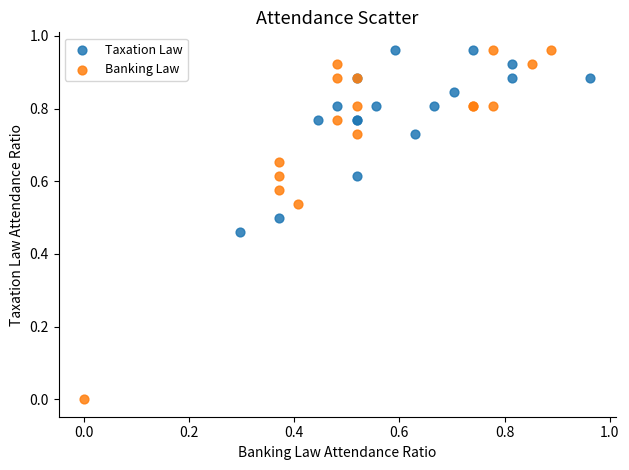

What are all the series names shown in the legend?

Taxation Law, Banking Law